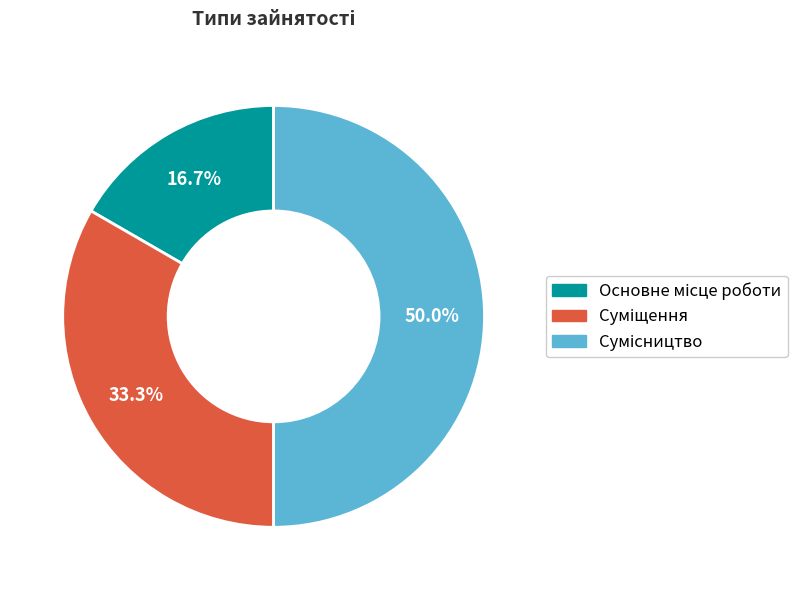

How many slices are in this pie chart?

3